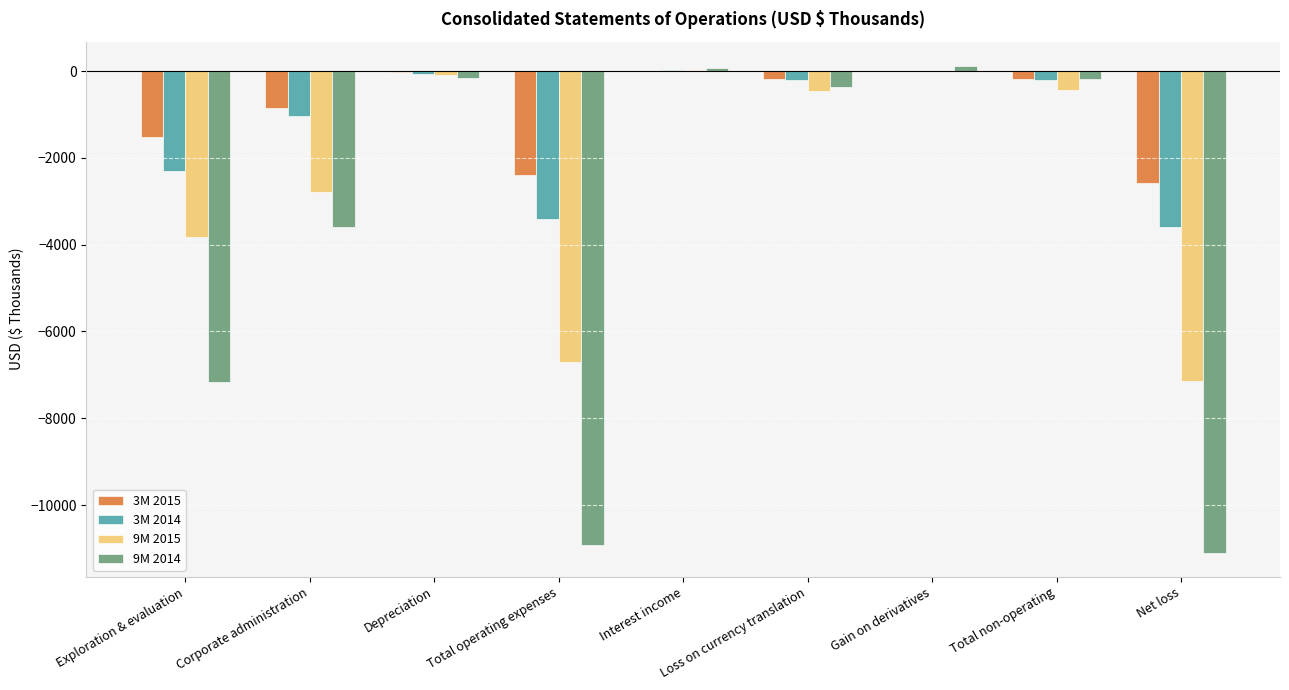

Is the value of 3M 2014 at Total operating expenses greater than the value of 9M 2015 at Total non-operating?

No